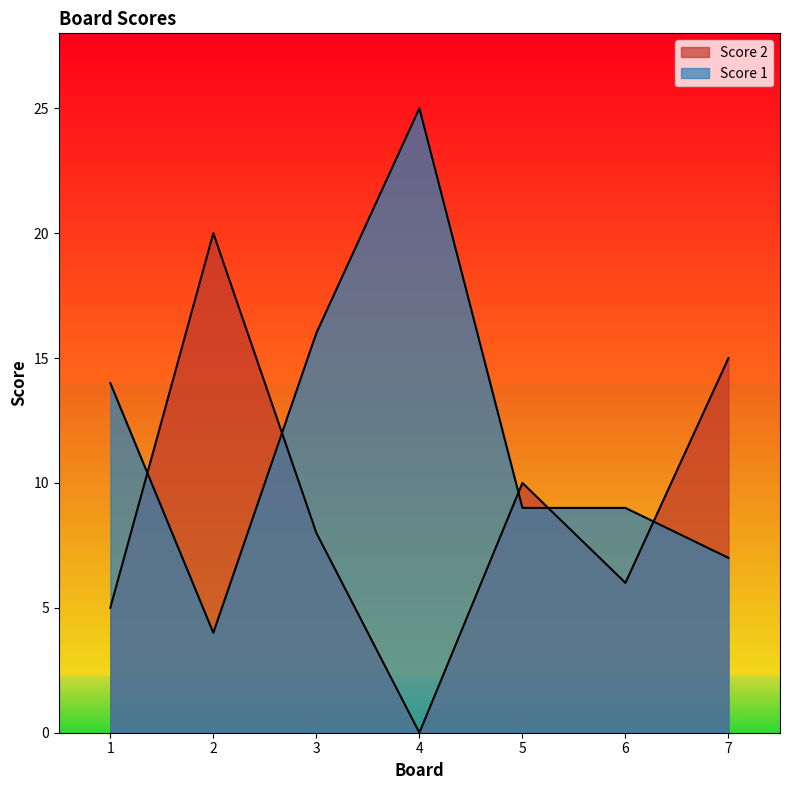

How many times do Score 1 and Score 2 cross each other?

5